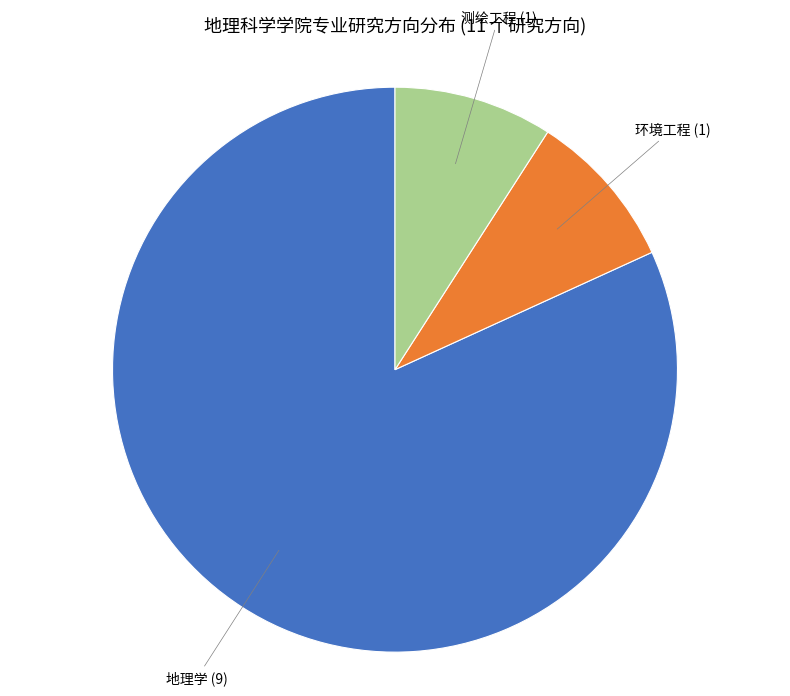

Do 环境工程 and 地理学 together represent more than half of the pie?

Yes